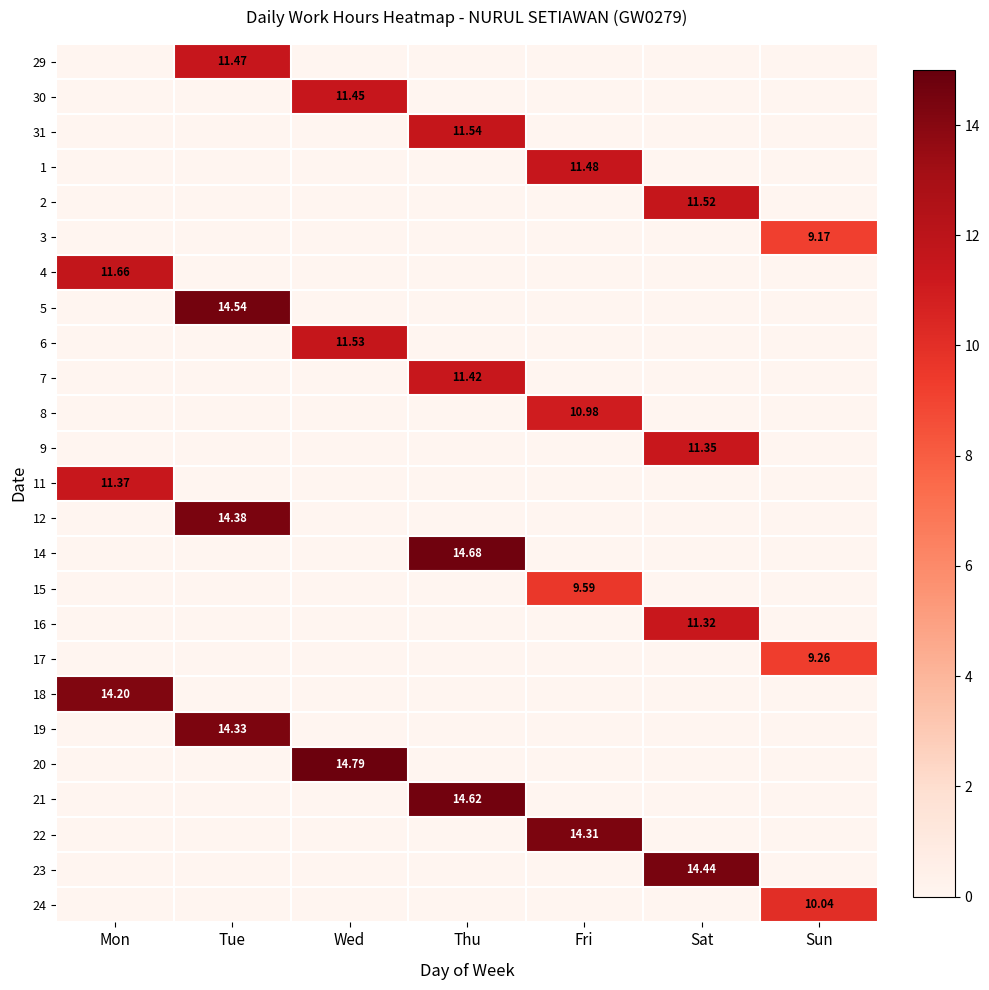

True or false: 7 has a value of 6.5 at Wed.

False